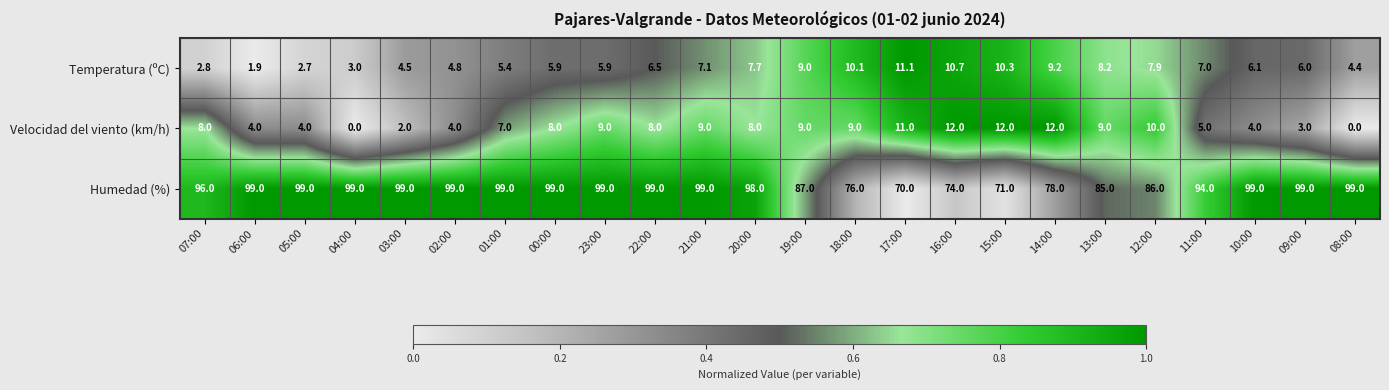

Rank the series by their maximum value, from lowest to highest.

Temperatura (ºC), Velocidad del viento (km/h), Humedad (%)